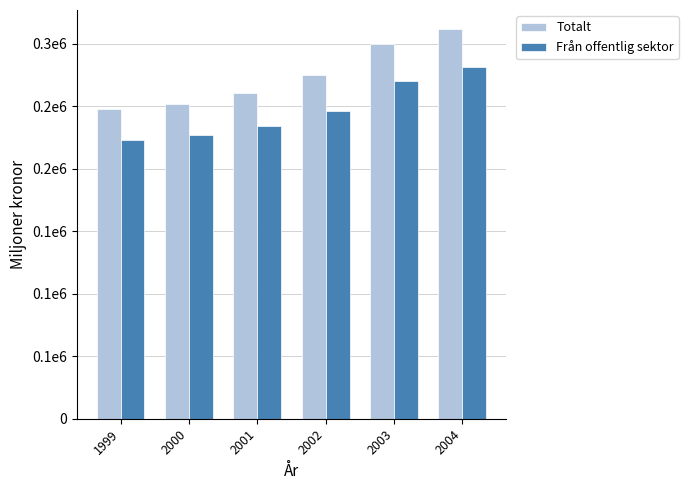

Are the bars horizontal?

No